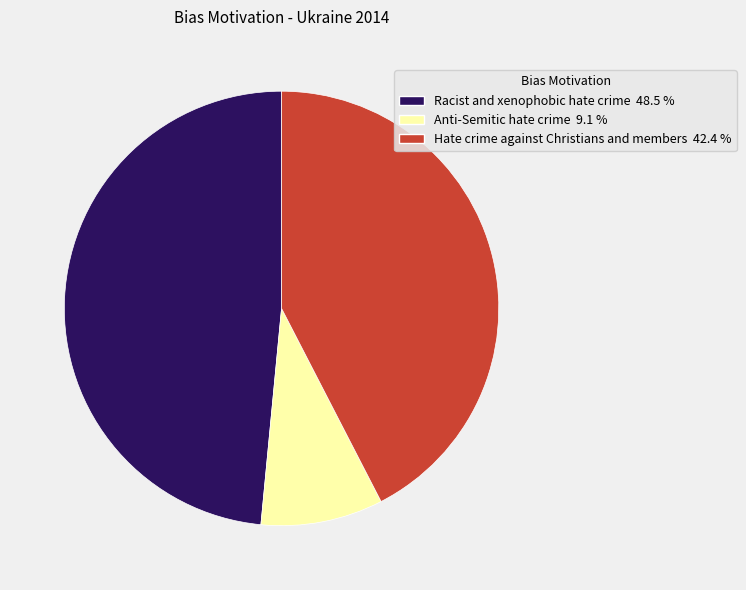

What is the ratio of the value at Anti-Semitic hate crime to the value at Hate crime against Christians and members?

0.2